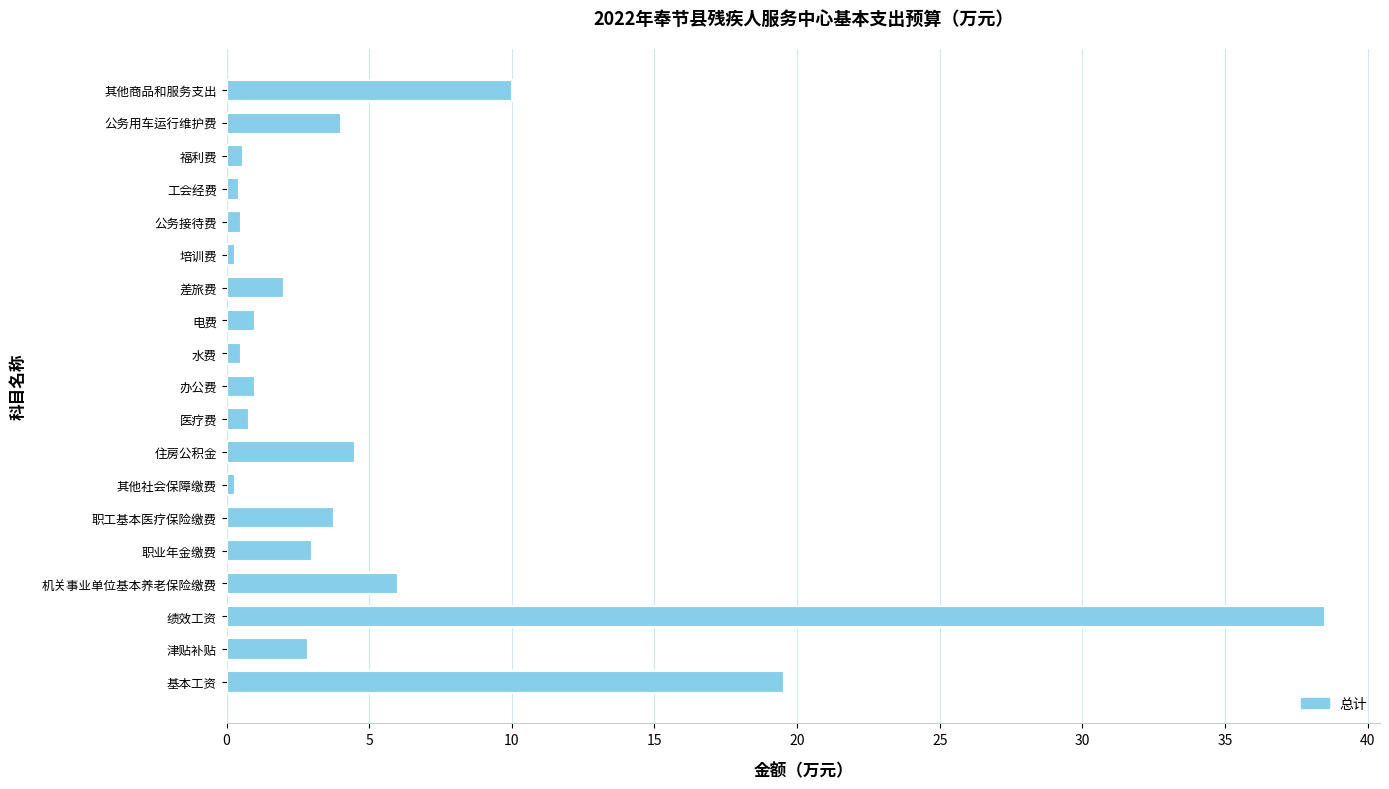

Is it true that the value at 机关事业单位基本养老保险缴费 is 6.0?

True